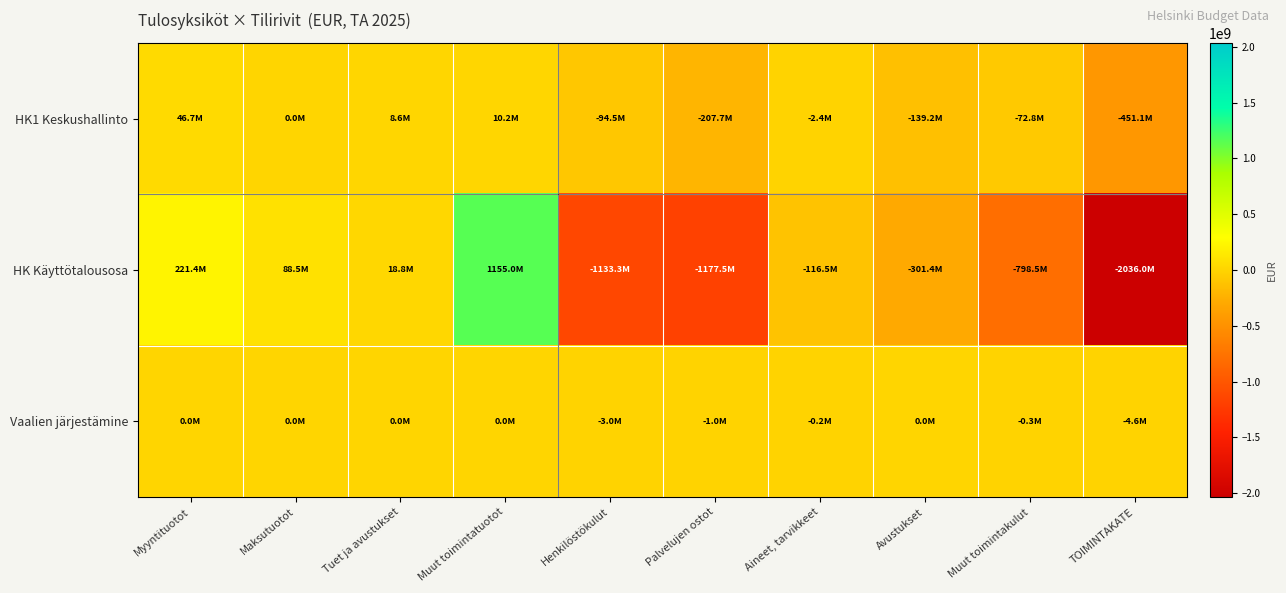

Reading left to right, what are all the values shown in this chart?

HK1 Keskushallinto: Myyntituotot=46701000.0	Maksutuotot=0.0	Tuet ja avustukset=8640000.0	Muut toimintatuotot=10228000.0	Henkilöstökulut=-94513158.1	Palvelujen ostot=-207740500.0	Aineet, tarvikkeet=-2436000.0	Avustukset=-139182000.0	Muut toimintakulut=-72822000.0	TOIMINTAKATE=-451124658.1
HK Käyttötalousosa: Myyntituotot=221358000.0	Maksutuotot=88518000.0	Tuet ja avustukset=18847000.0	Muut toimintatuotot=1154957190.0	Henkilöstökulut=-1133253158.1	Palvelujen ostot=-1177519000.0	Aineet, tarvikkeet=-116550000.0	Avustukset=-301378509.0	Muut toimintakulut=-798488000.0	TOIMINTAKATE=-2036008477.1
Vaalien järjestämine: Myyntituotot=0.0	Maksutuotot=0.0	Tuet ja avustukset=0.0	Muut toimintatuotot=0.0	Henkilöstökulut=-3046000.0	Palvelujen ostot=-980000.0	Aineet, tarvikkeet=-250000.0	Avustukset=0.0	Muut toimintakulut=-330000.0	TOIMINTAKATE=-4606000.0